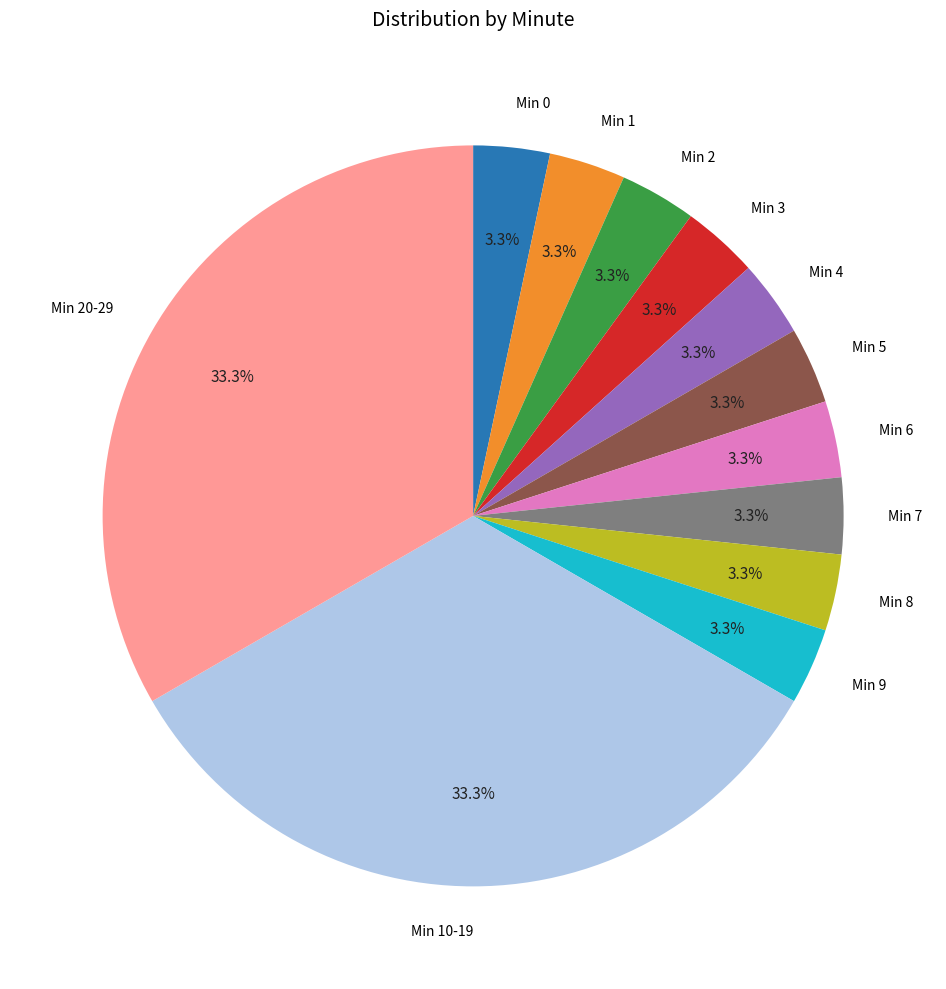

Between Min 2 and Min 10-19, which is larger?

Min 10-19